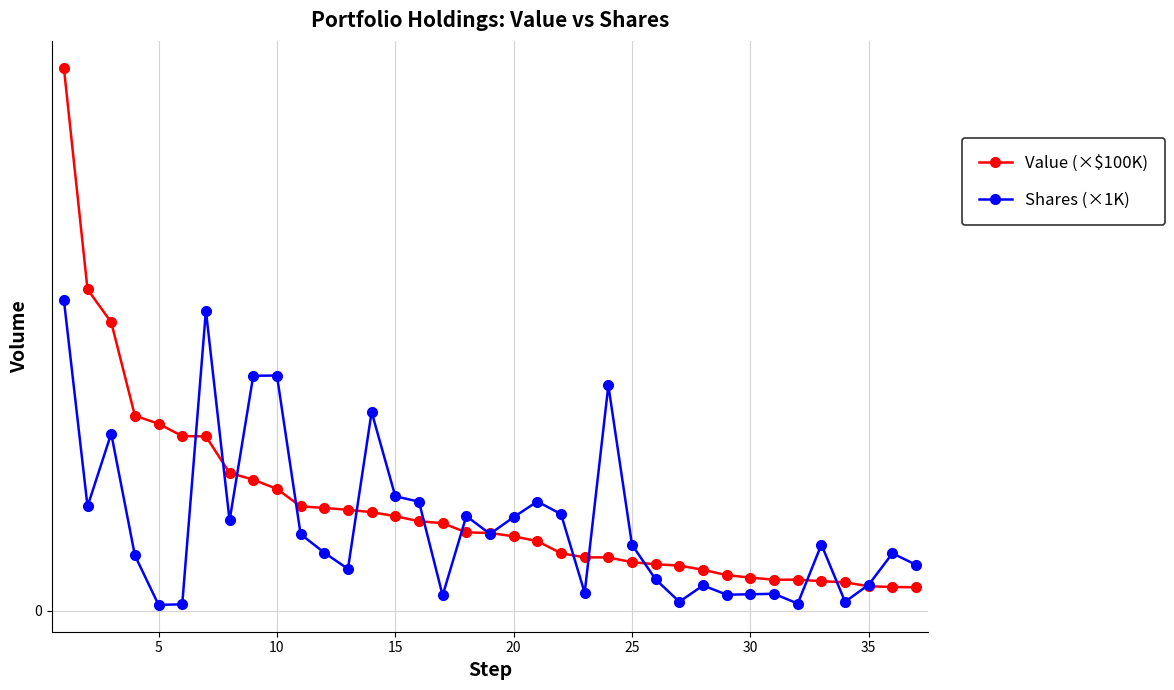

Does the chart have visible grid lines?

Yes